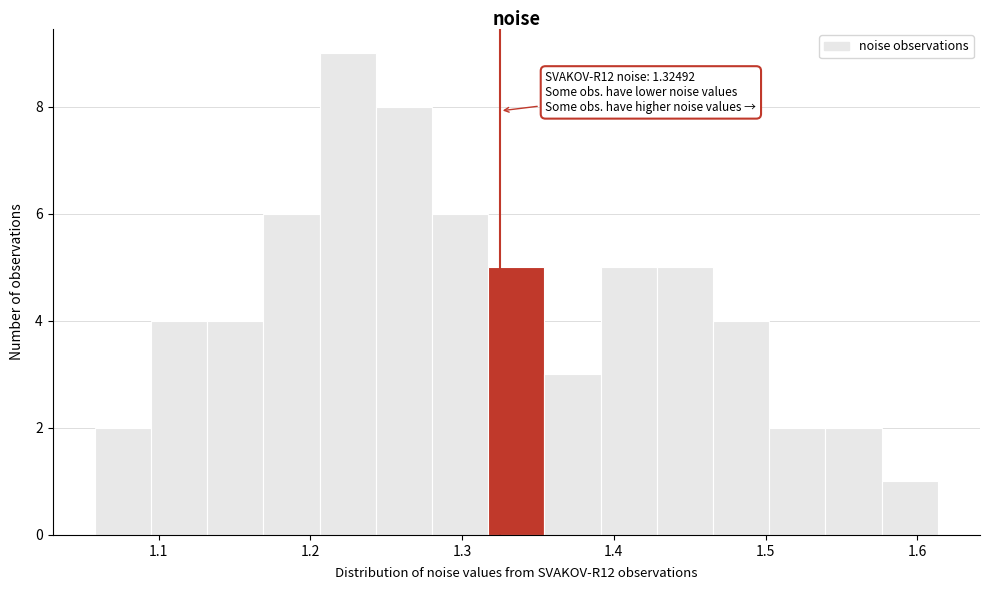

Read against the x-axis, roughly where is the centre of the tallest bar?

1.22